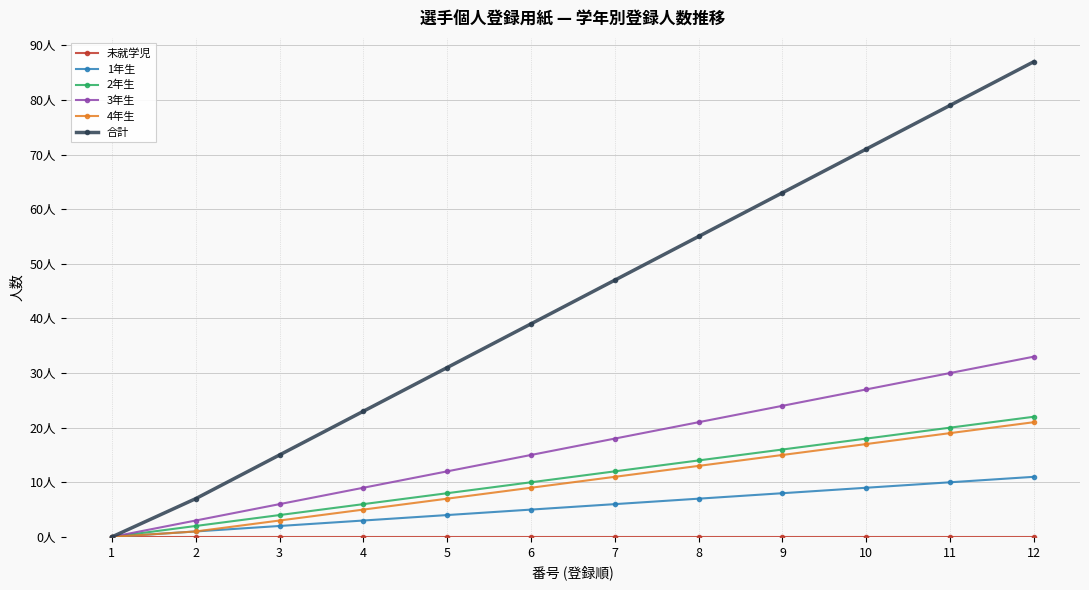

Does the chart have visible grid lines?

Yes